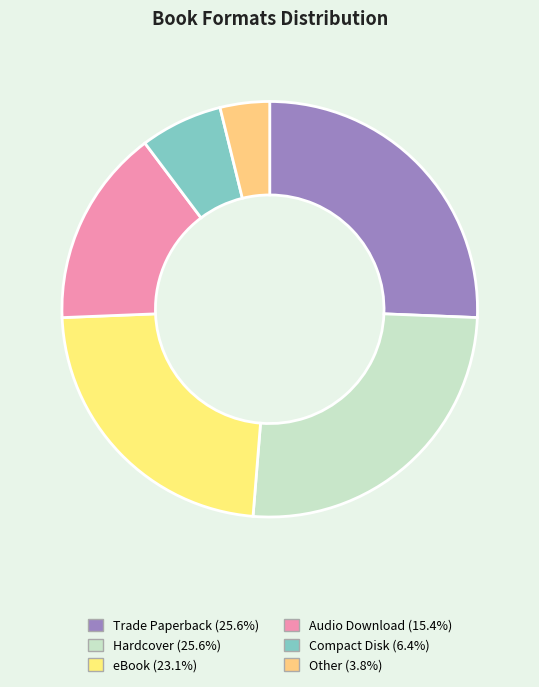

Count the number of slices in the pie.

6